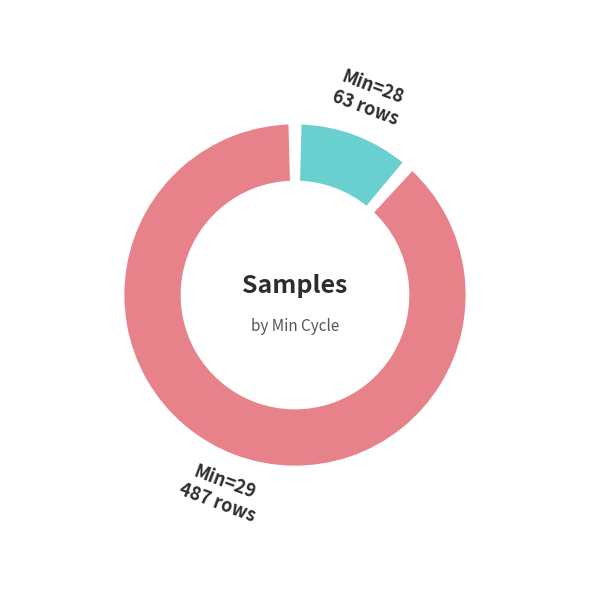

How many segments does this pie chart have?

2